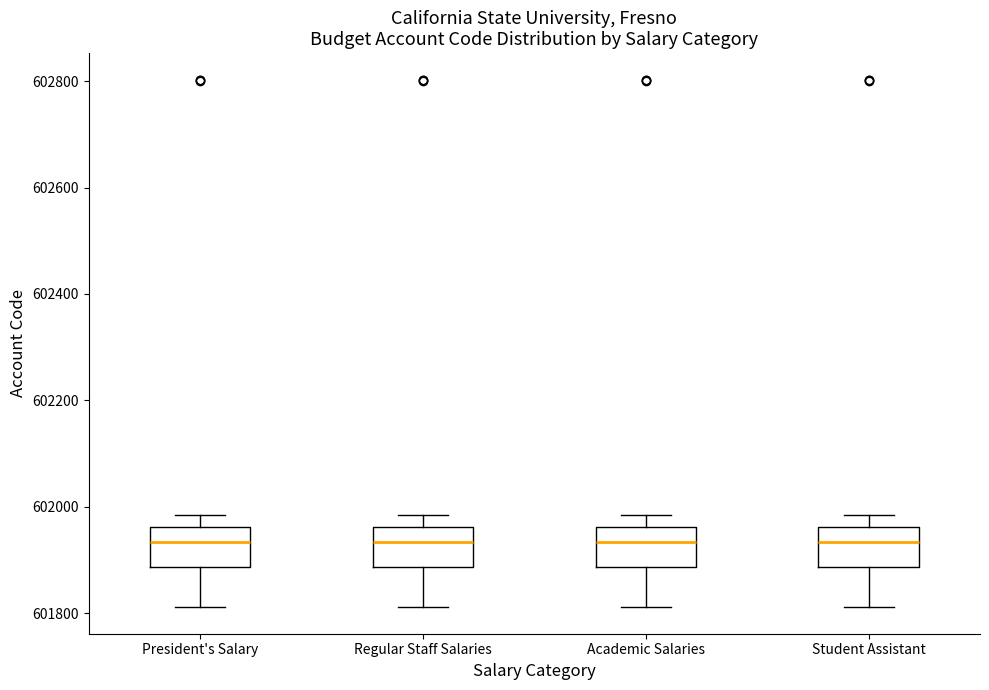

Reading left to right, transcribe this box plot: for each box, give where its median line is, the range the box spans, and where its two whiskers end, as read against the y-axis. The values are not printed on the chart, so give them approximately, as read against the axis.

President's Salary: median 601940, box 601880 to 601960, whiskers 601820 to 601980
Regular Staff Salaries: median 601940, box 601880 to 601960, whiskers 601820 to 601980
Academic Salaries: median 601940, box 601880 to 601960, whiskers 601820 to 601980
Student Assistant: median 601940, box 601880 to 601960, whiskers 601820 to 601980